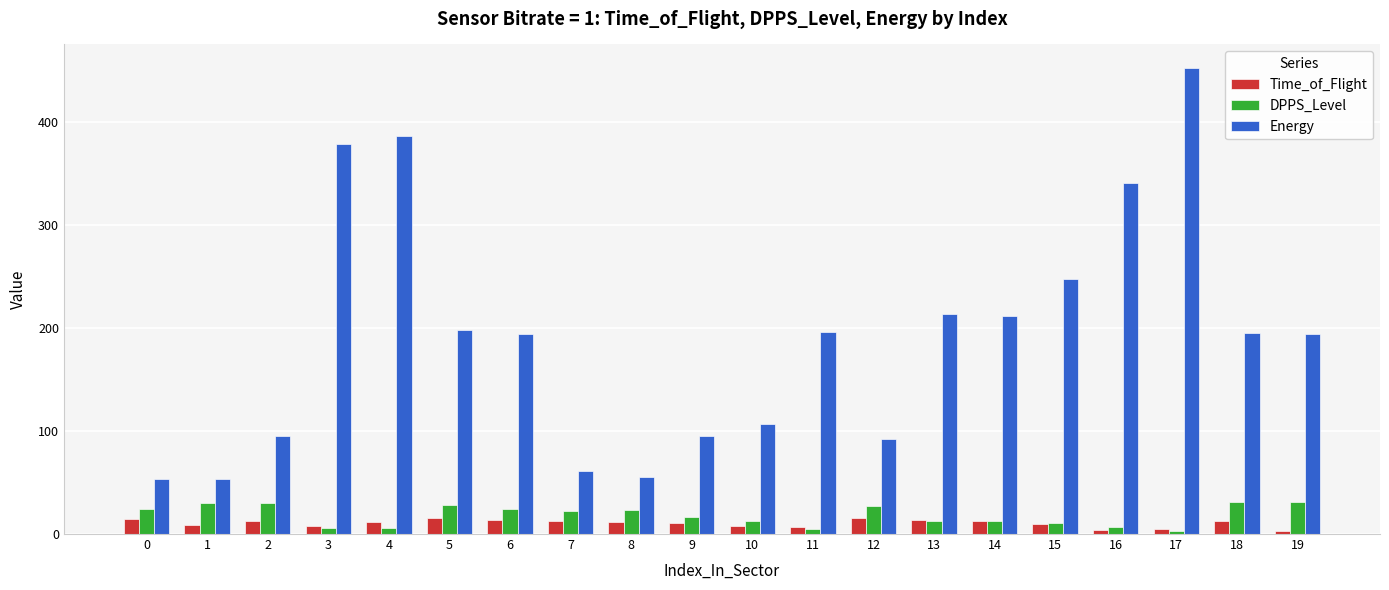

How many bars are there in each group?

3